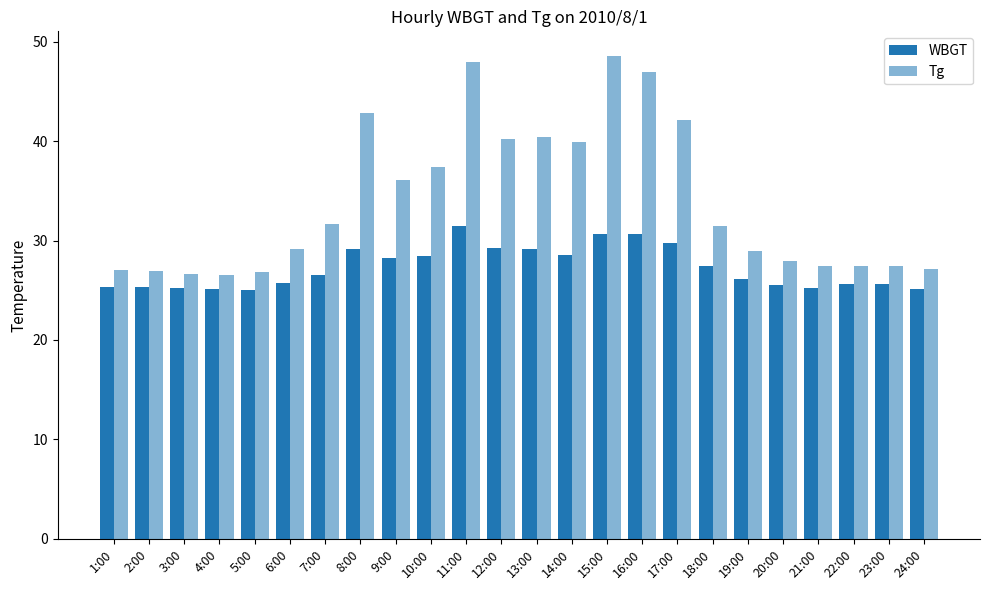

The value of Tg at 16:00 is 46.9. True or false?

True